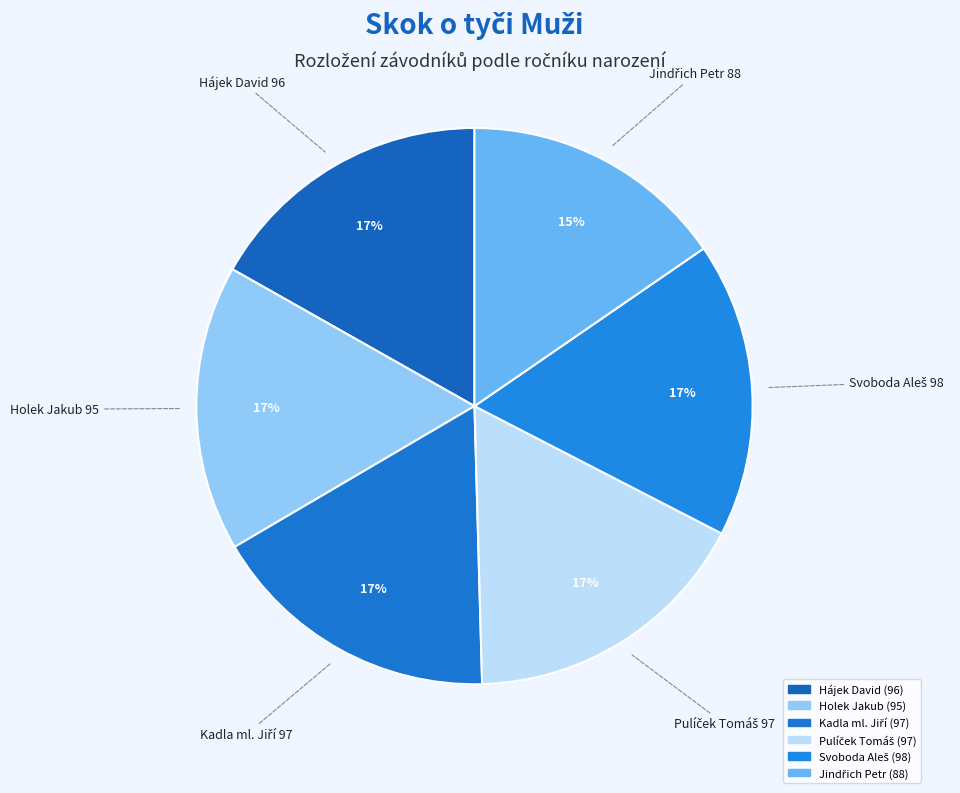

Which slice is the smallest?

Jindřich Petr